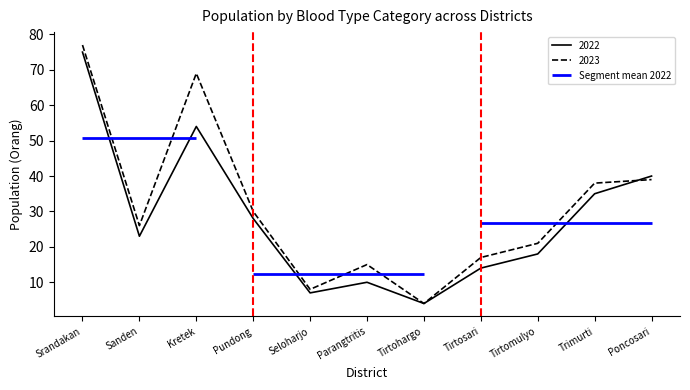

In 2023, how many points are higher than both neighbors (excluding endpoints)?

2